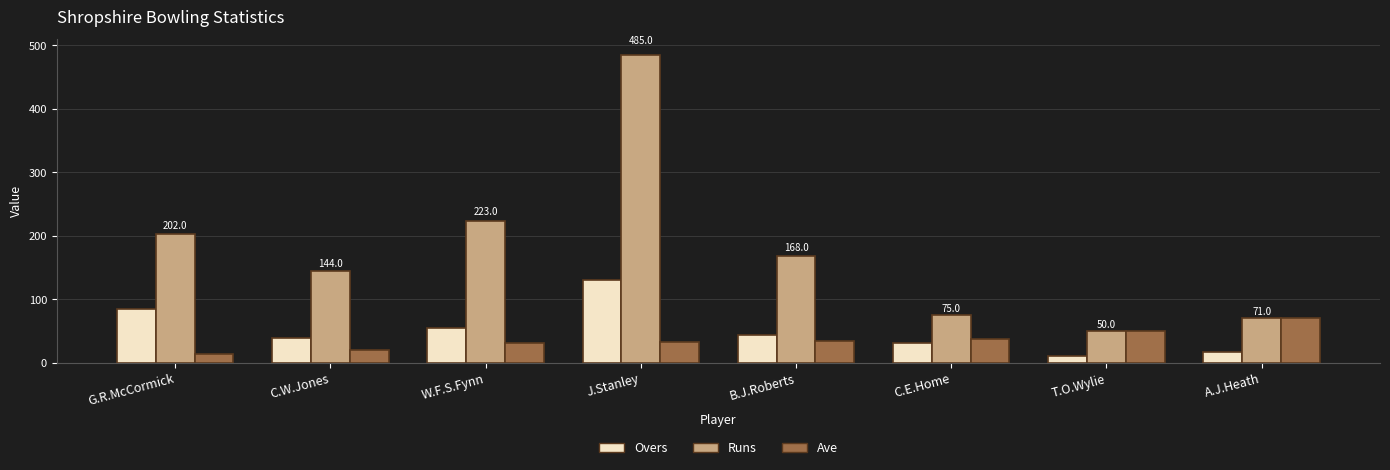

What is the average value of the Overs series?

51.5